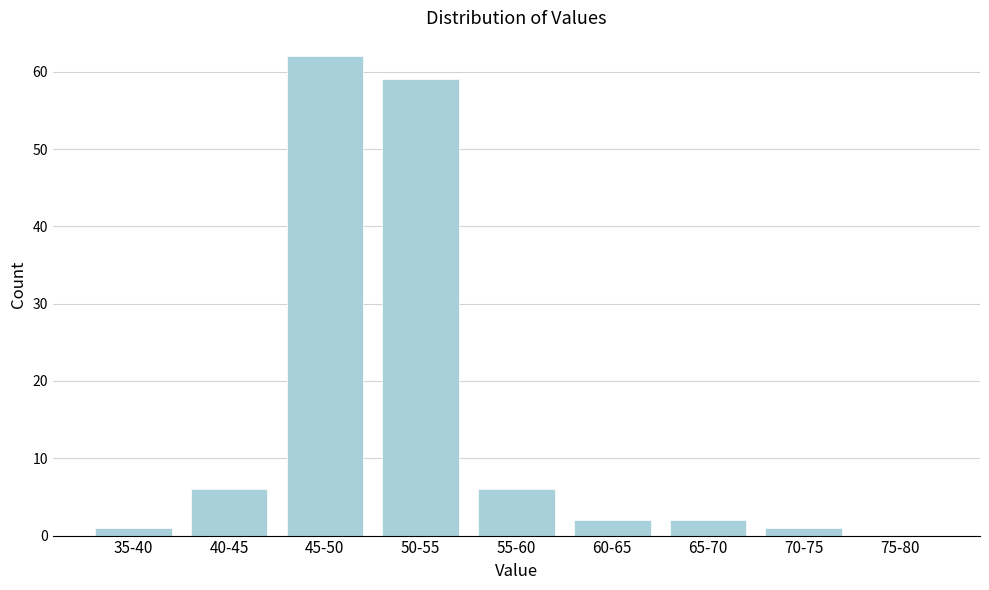

Reading left to right, extract all data points from this chart.

35-40=1	40-45=6	45-50=62	50-55=59	55-60=6	60-65=2	65-70=2	70-75=1	75-80=0